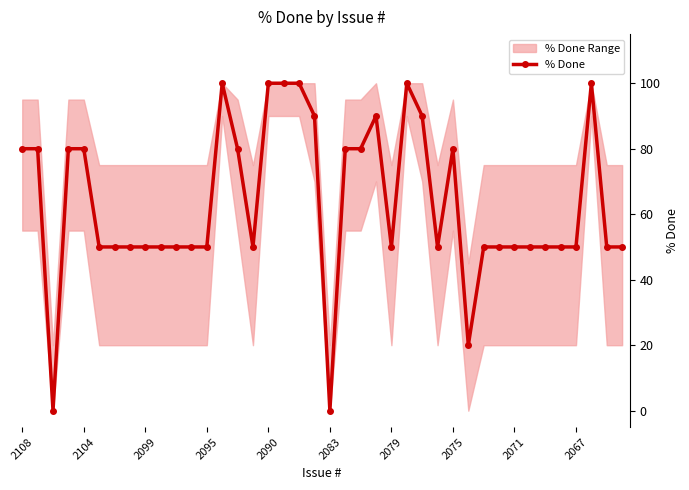

What is the value of the 33rd point from the left?

50